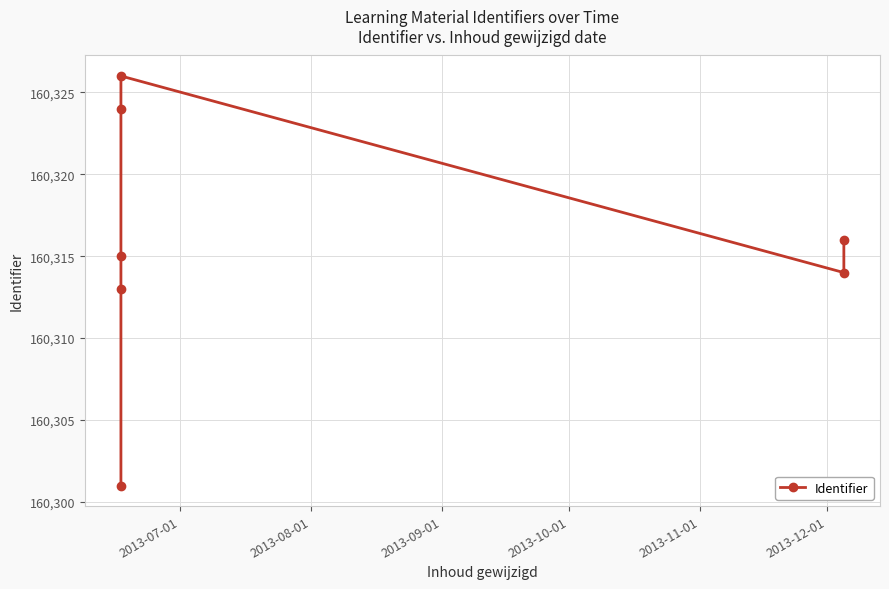

What is the difference between the maximum and second lowest values?

13